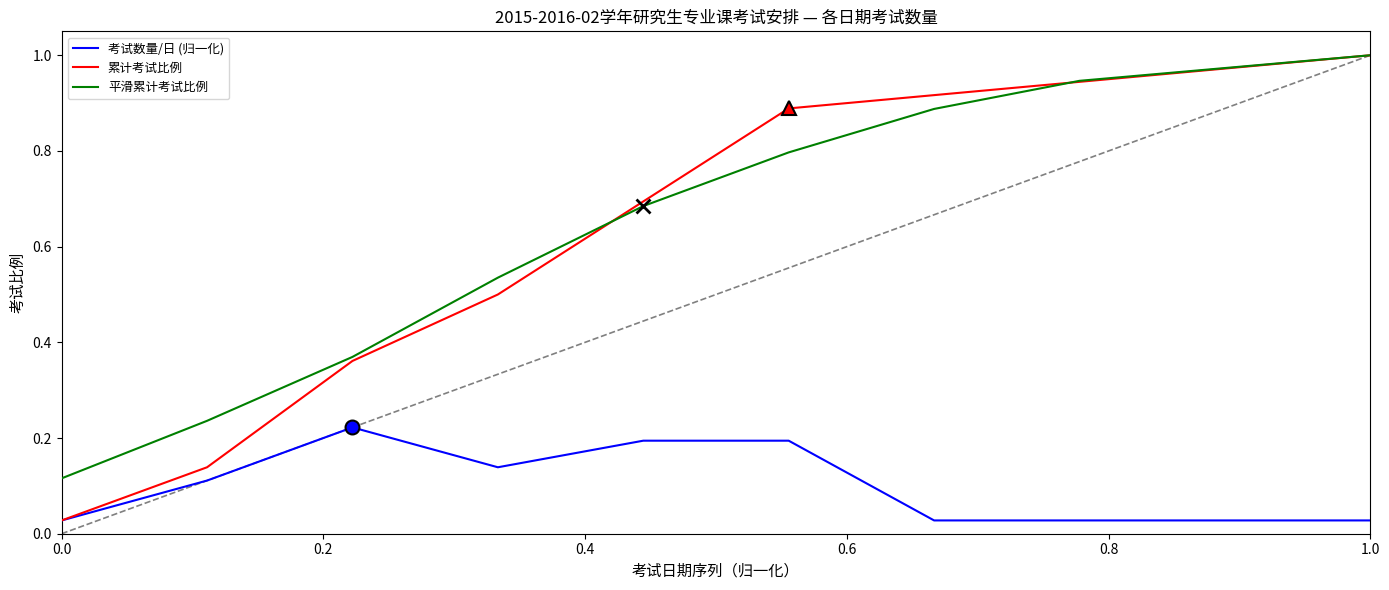

True or false: 累计考试比例 and 考试数量/日 (归一化) intersect in this chart.

False